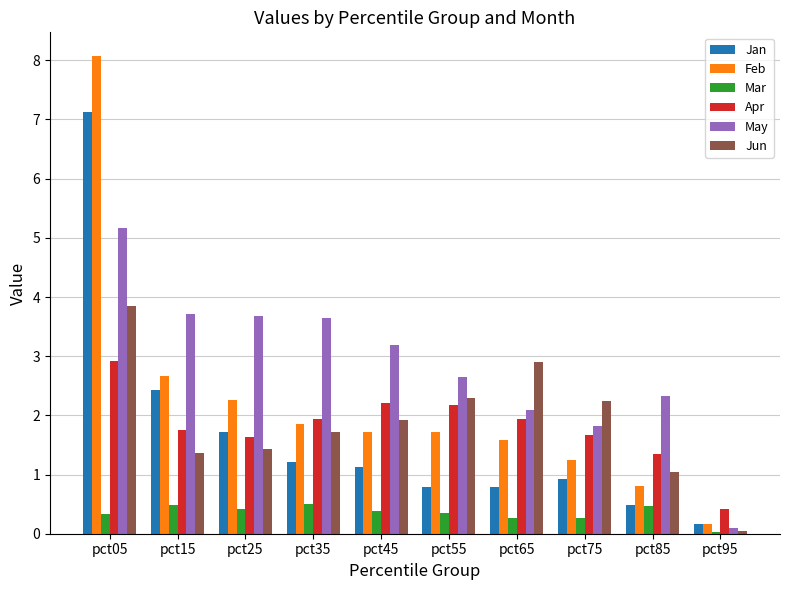

What is the total value across all series at pct95?

0.9